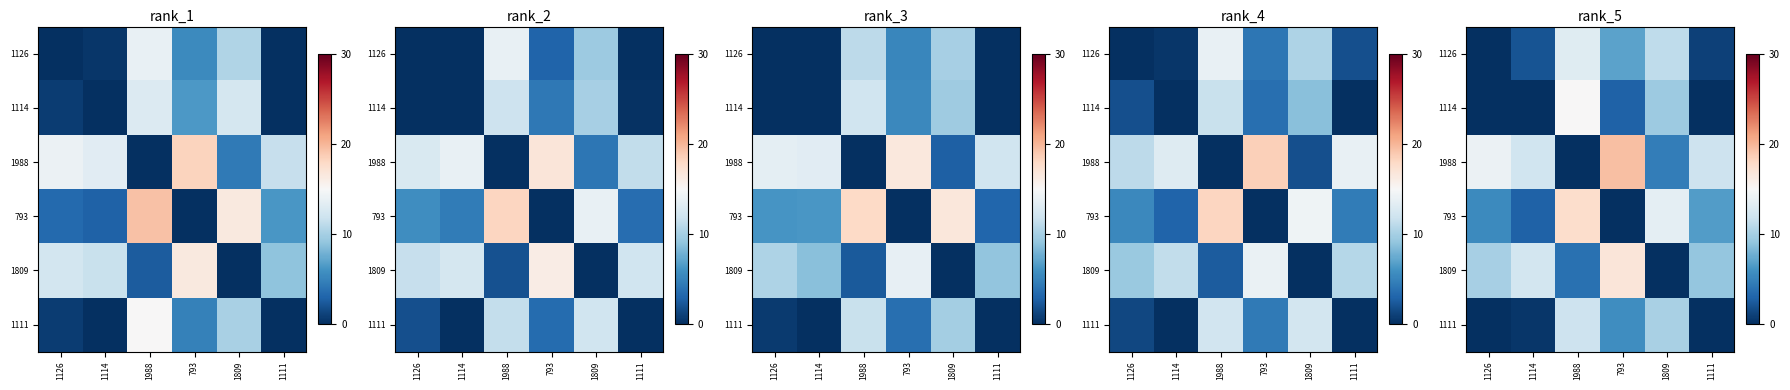

At which category is the sum across all series the highest?

1988